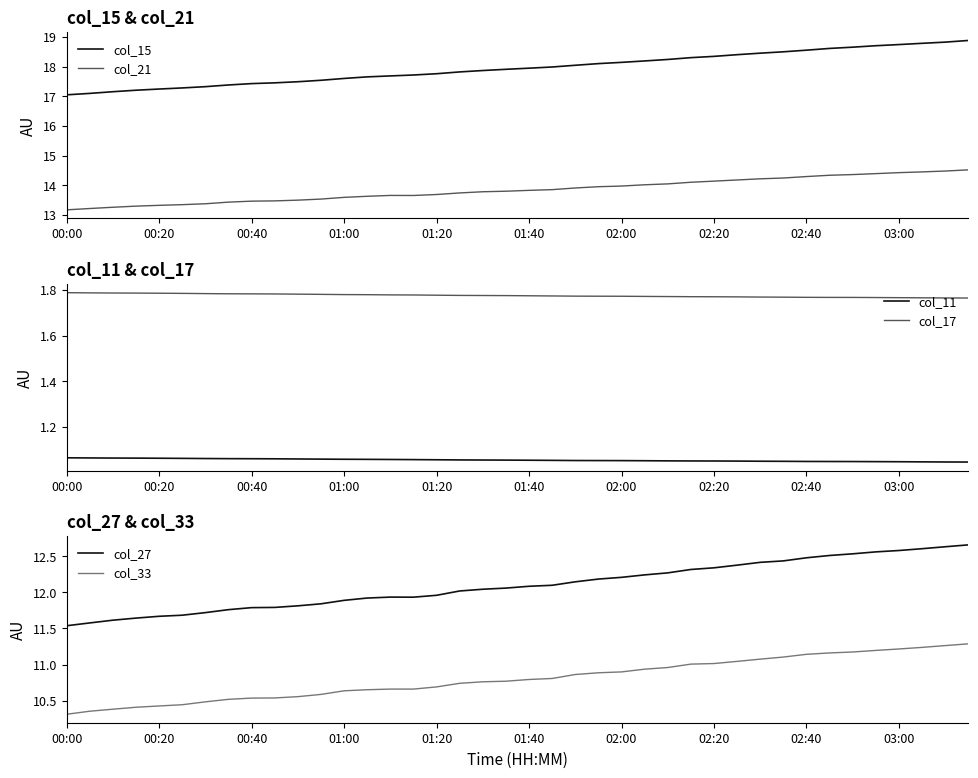

What is the sum of all col_21 values?

553.7